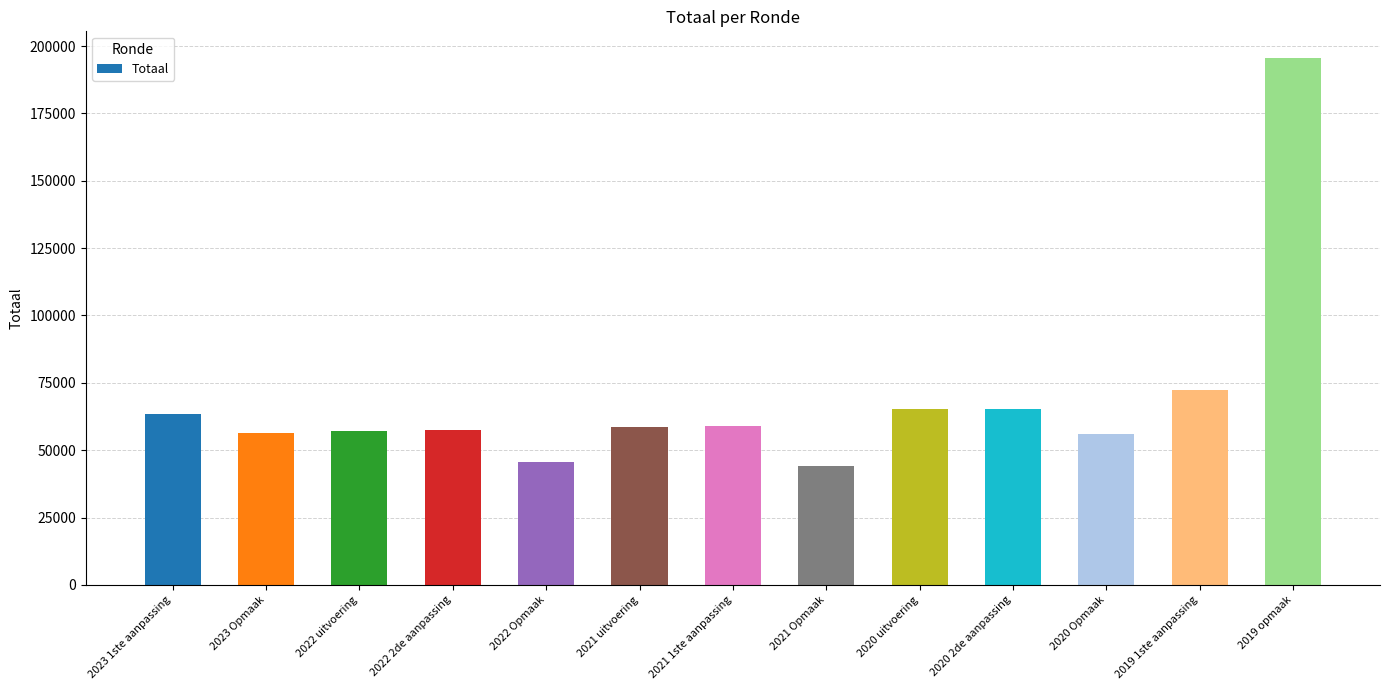

Which category has the highest value across all series?

2019 opmaak